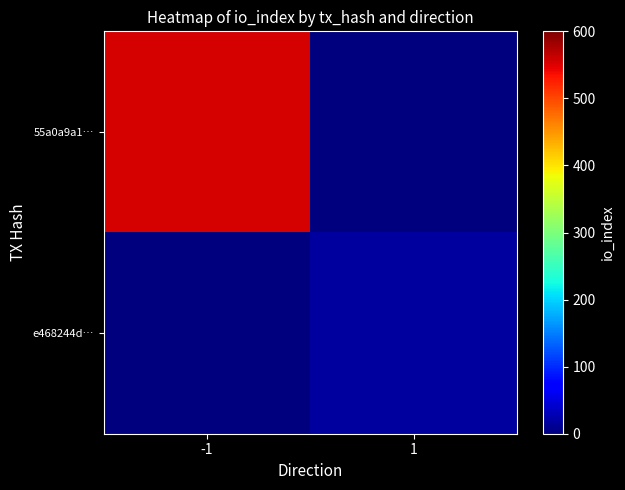

What is the difference between the highest and lowest values at 1?

17